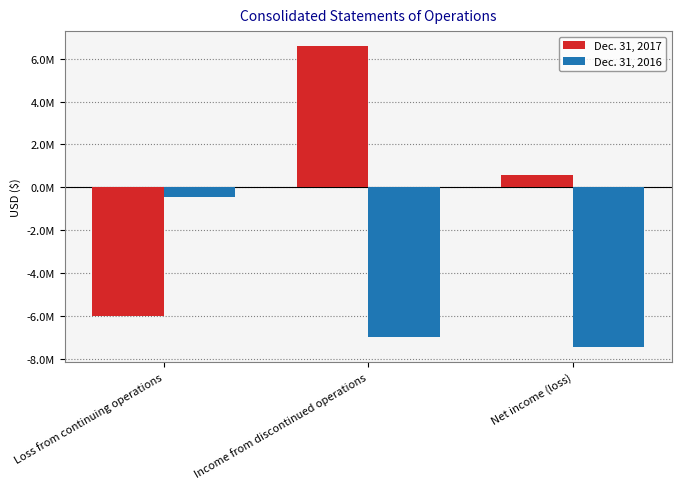

What is the difference between the maximum and minimum values in the Dec. 31, 2017 series?

12597010